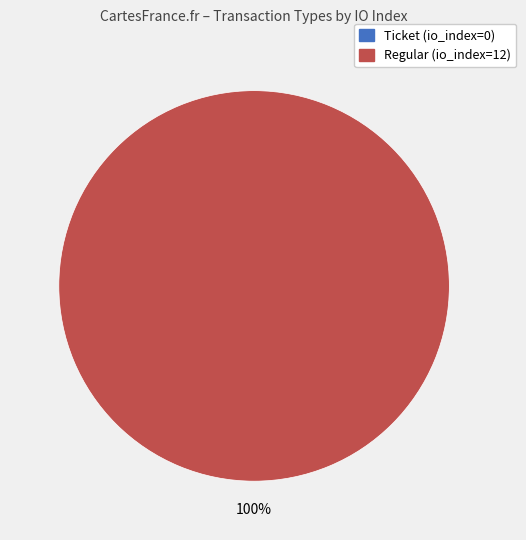

Count the number of slices in the pie.

2